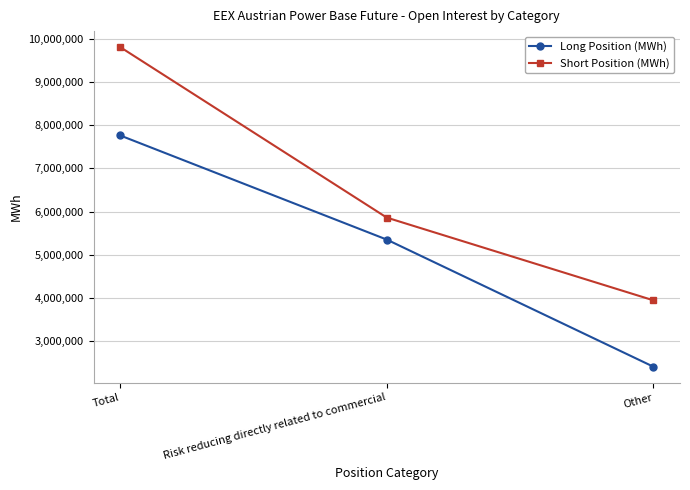

List the series in order of their peak value, lowest first.

Long Position (MWh), Short Position (MWh)